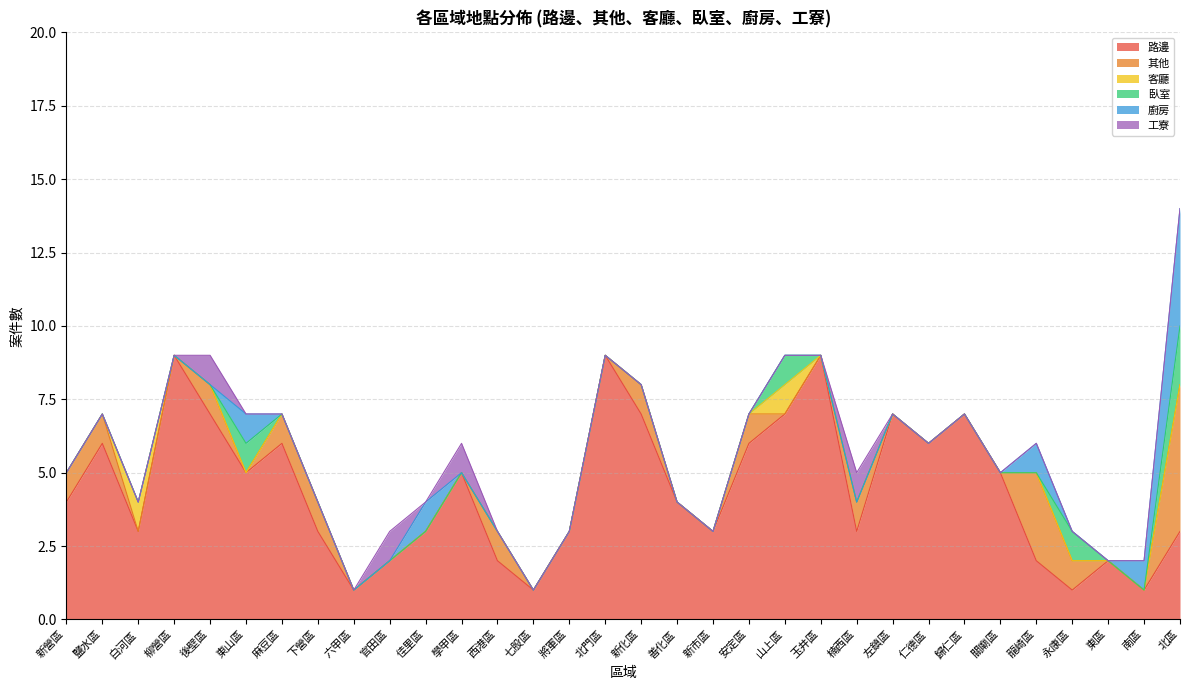

Is the value of 廚房 at 南區 greater than the value of 臥室 at 官田區?

Yes